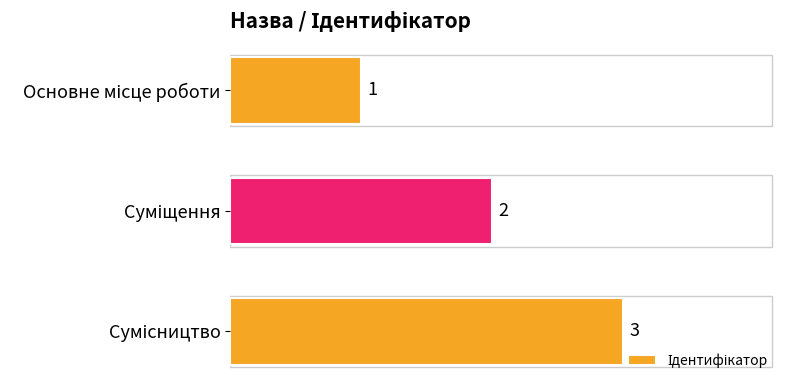

How many values are between 1 and 3?

3